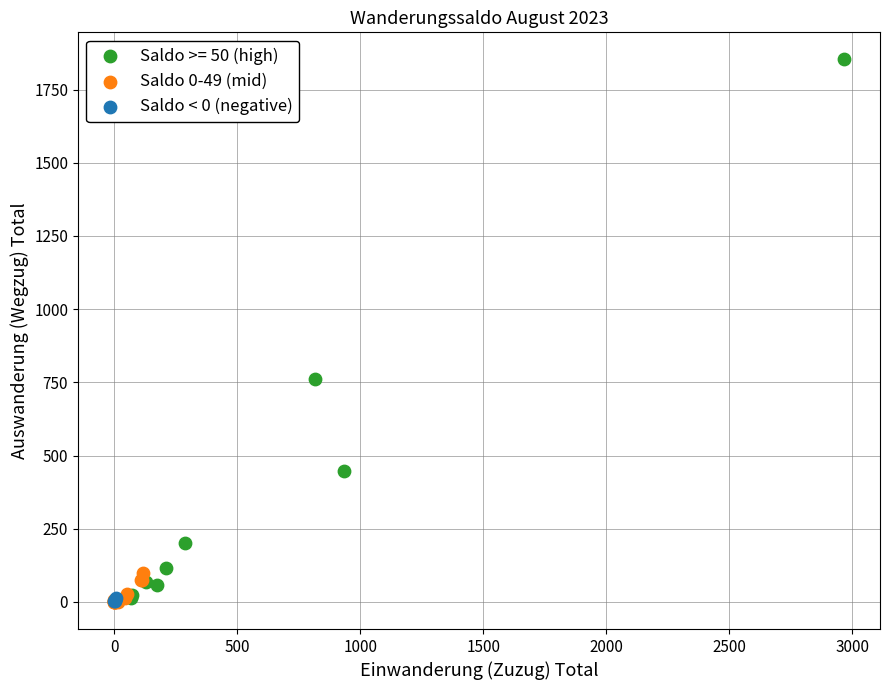

What are all the series names shown in the legend?

Saldo >= 50 (high), Saldo 0-49 (mid), Saldo < 0 (negative)